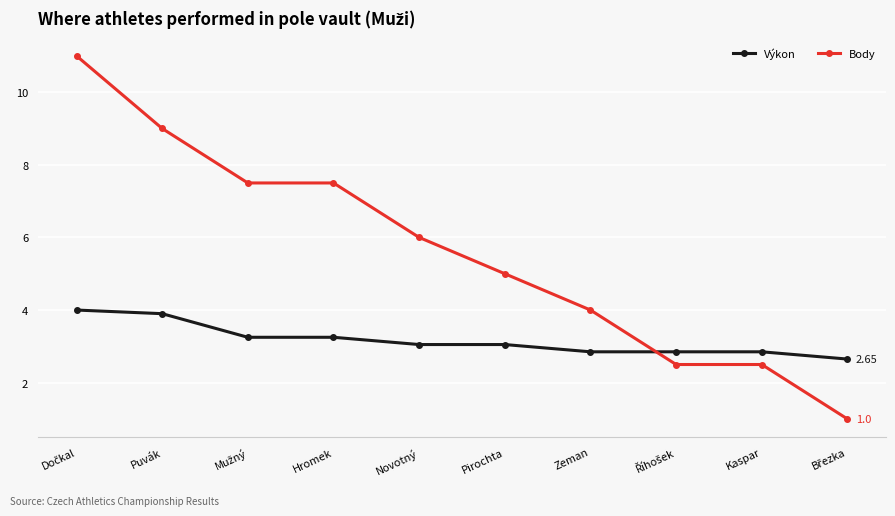

Between Puvák and Kaspar, which series saw the biggest shift?

Body